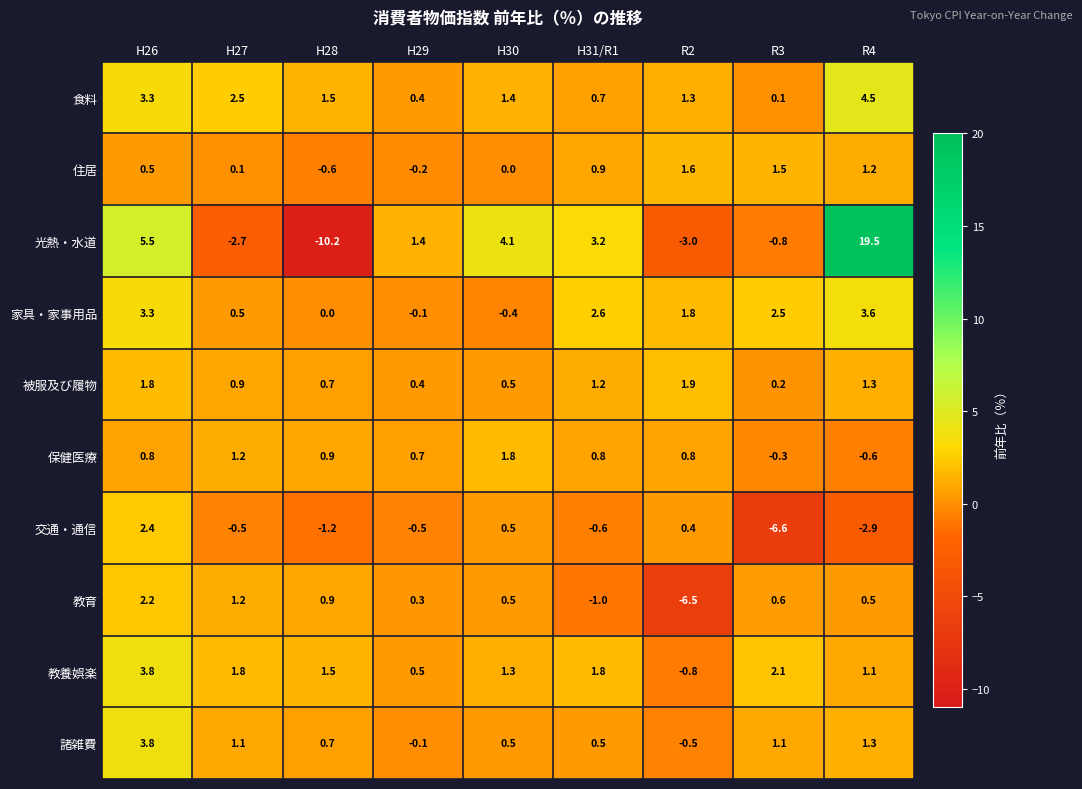

Between H26 and H30, which series saw the biggest shift?

家具・家事用品